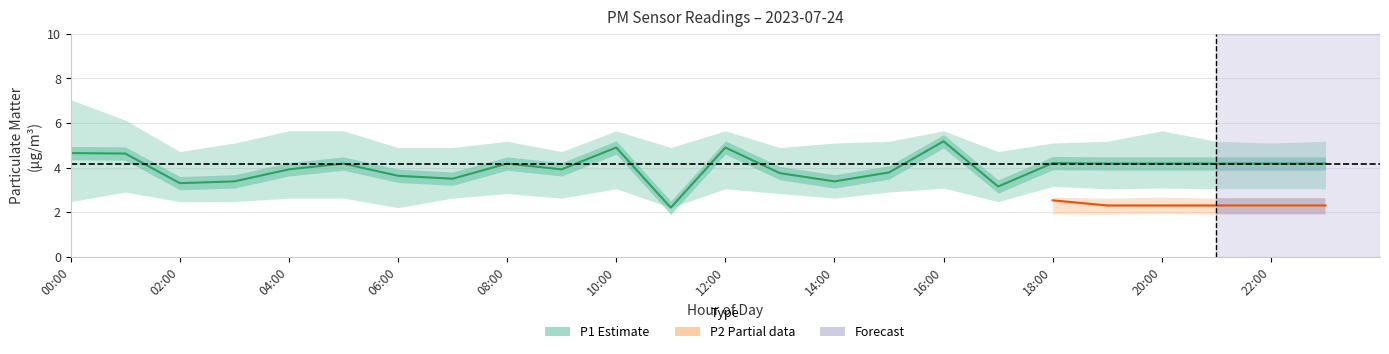

Reading right to left, transcribe all the data shown in this chart.

4.2	4.2	4.2	4.2	4.2	4.2	3.1	5.2	3.8	3.4	3.8	4.9	2.2	4.9	3.9	4.2	3.5	3.6	4.2	3.9	3.4	3.3	4.6	4.7